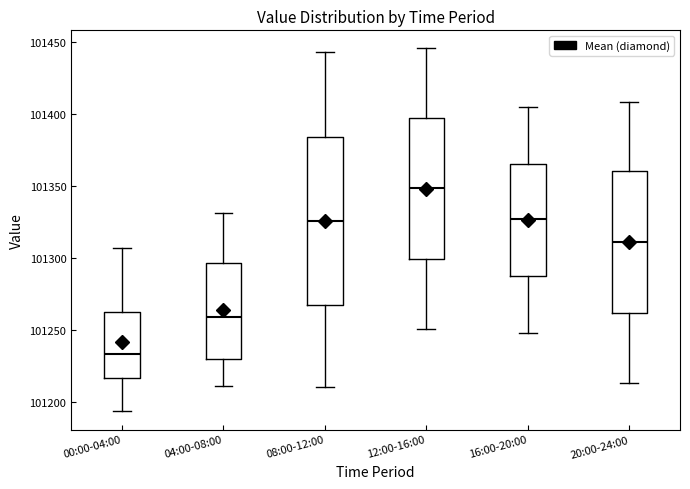

Which box's median line is the lowest?

00:00-04:00